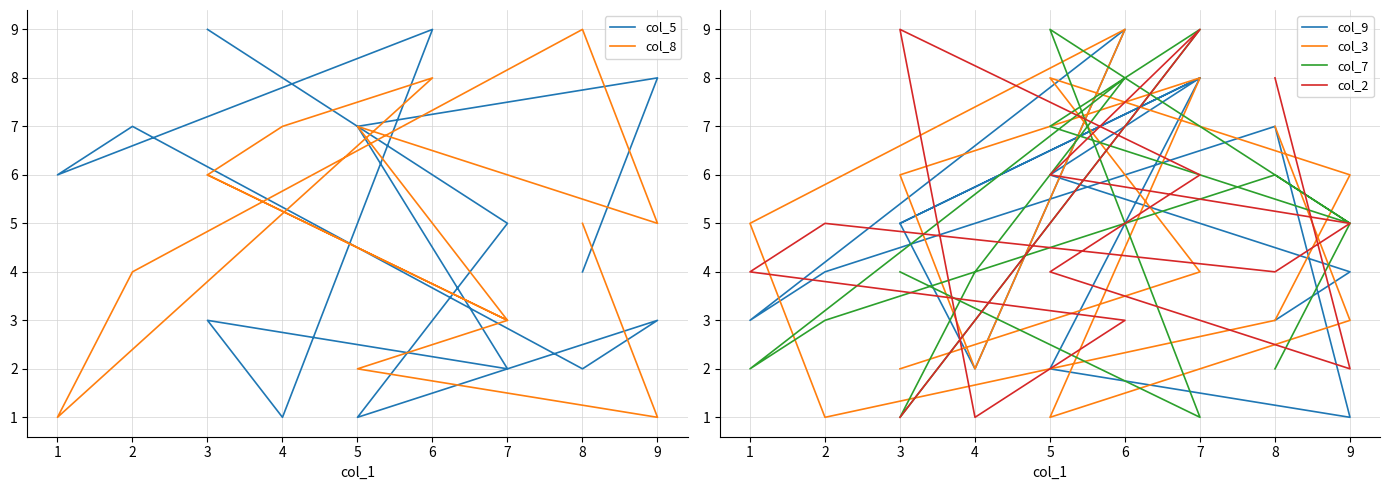

Rank the series at 1 from lowest to highest value.

col_8, col_7, col_9, col_2, col_3, col_5